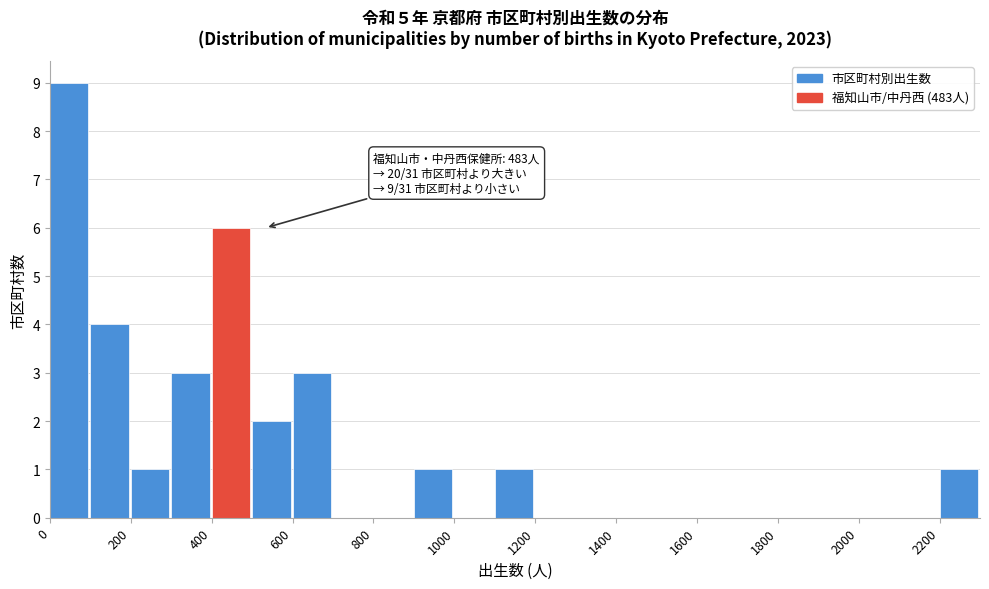

Which range on the x-axis has the tallest bar?

0 to 100